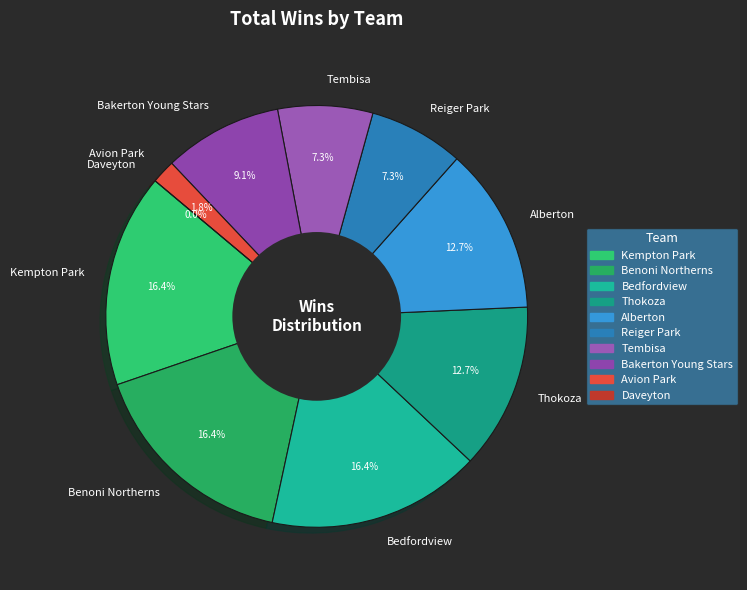

To the nearest percent, what percentage of the pie is Benoni Northerns?

16%